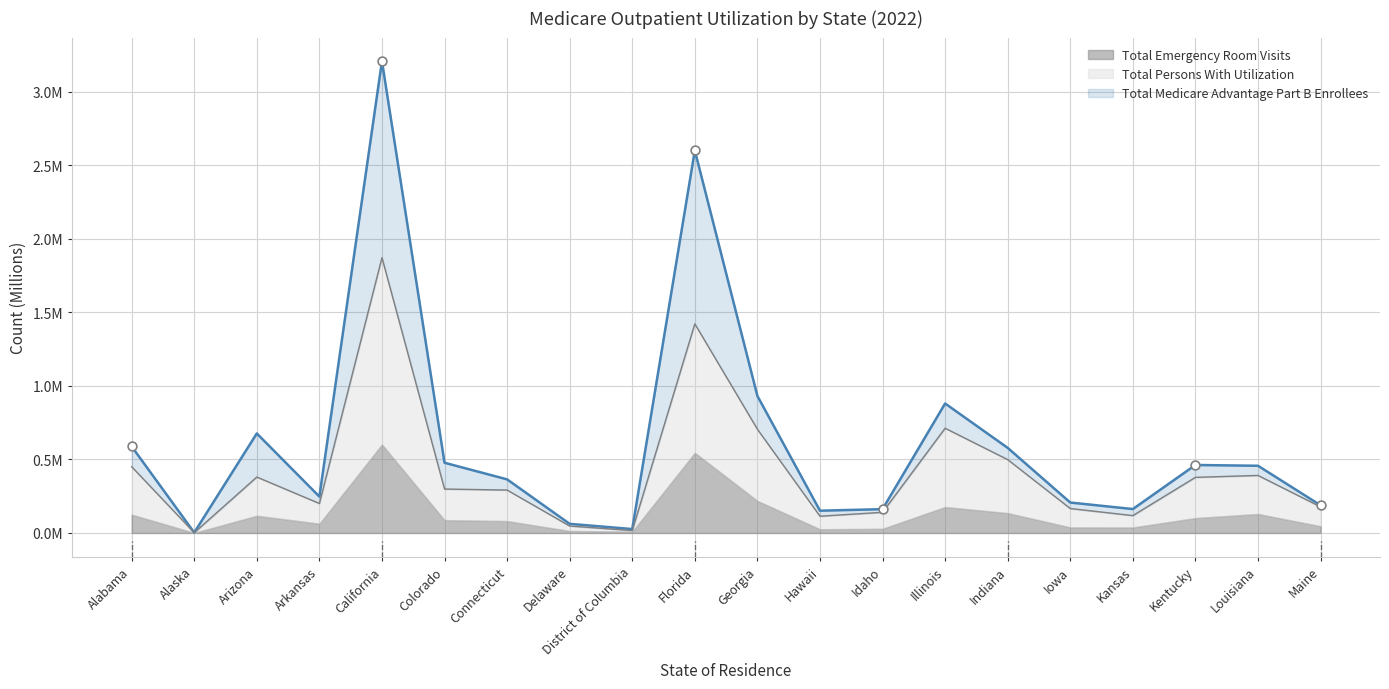

Which series reaches the maximum Y coordinate?

Total Medicare Advantage Part B Enrollees